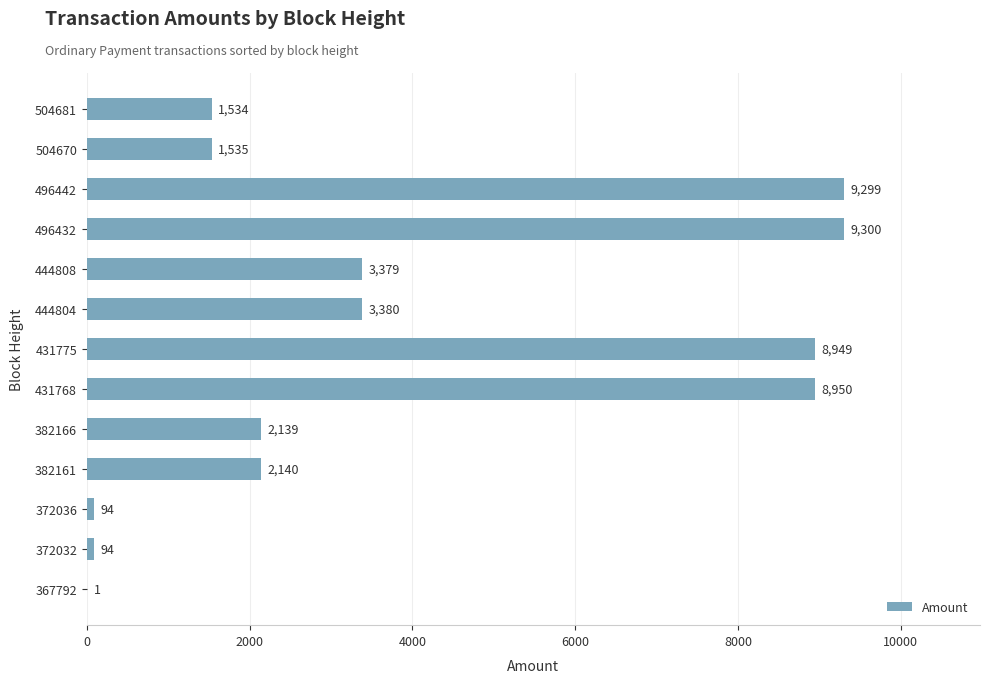

Where is the data nearest to the value 4650?

444804